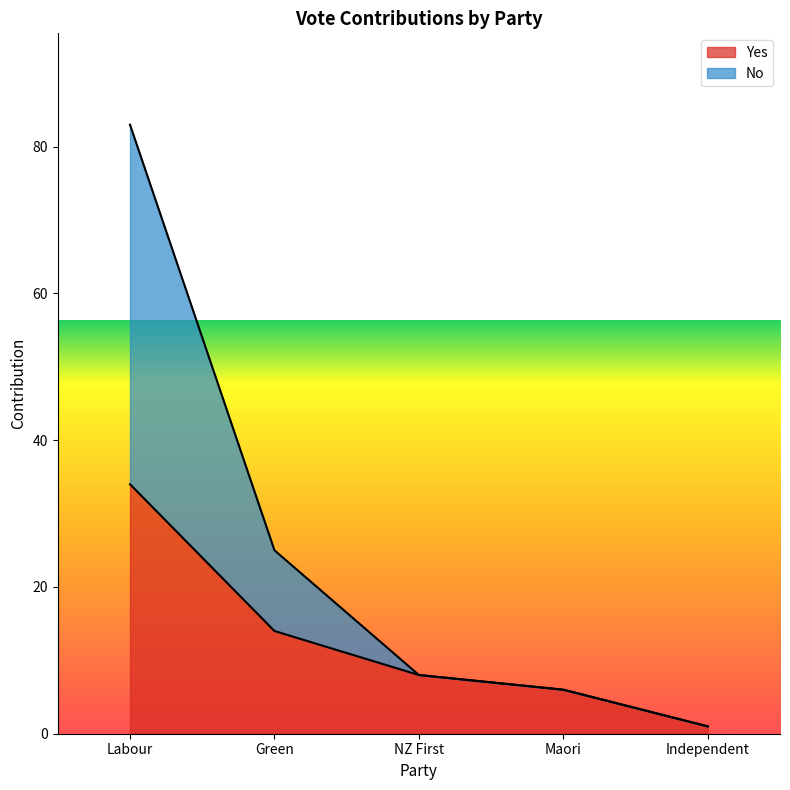

Rank the series by their maximum value, from lowest to highest.

Yes, No